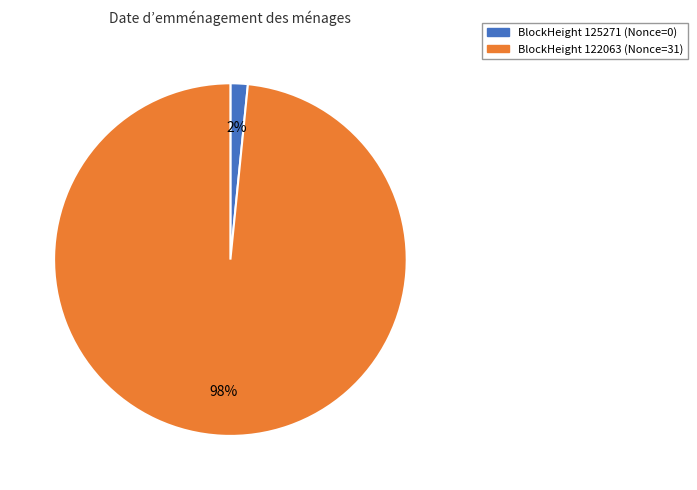

How many slices are in this pie chart?

2